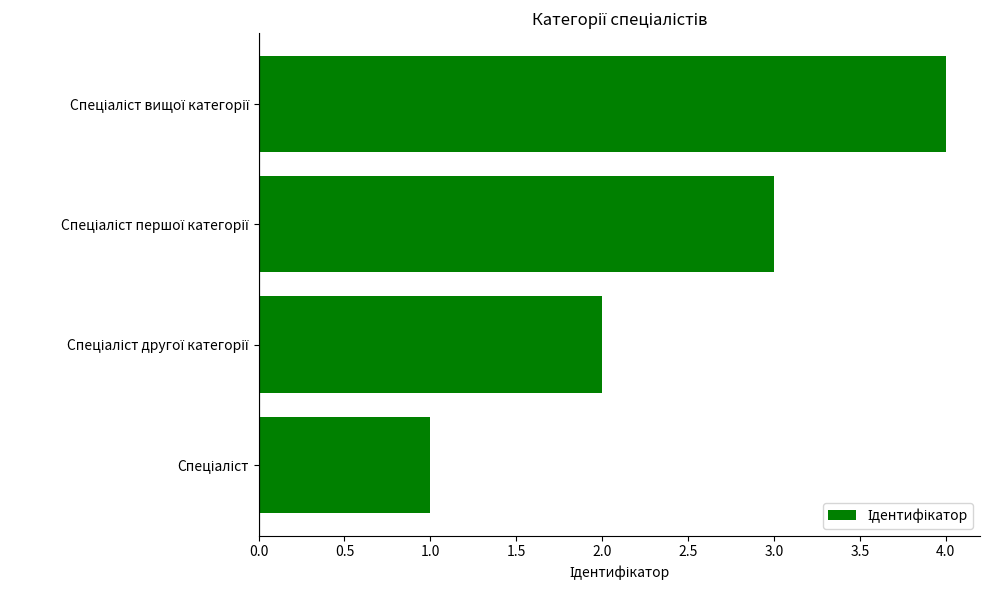

How many values are between 2 and 4?

3